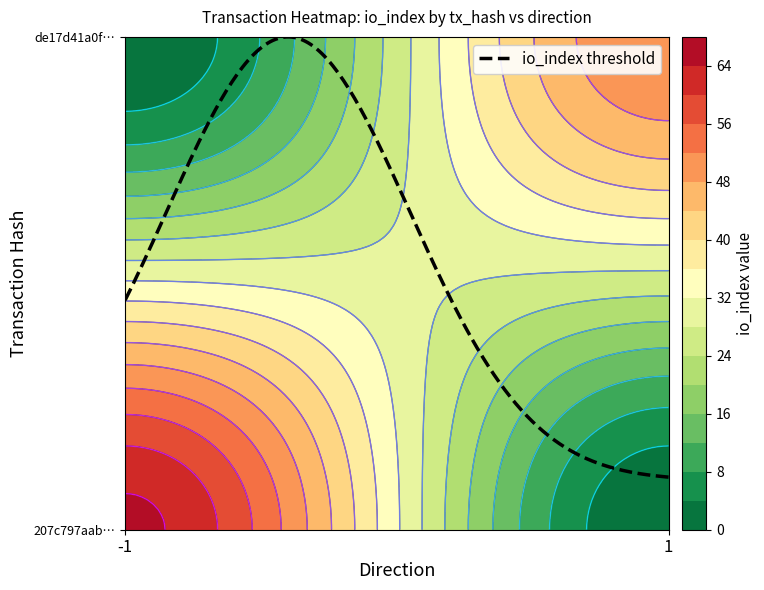

Is the value of de17d41a0f1c19403d72a319755323847fbcd58 at io_index greater than the value of 207c797aab4626a7239f18d79839cf1bfcd4eca at io_index?

No